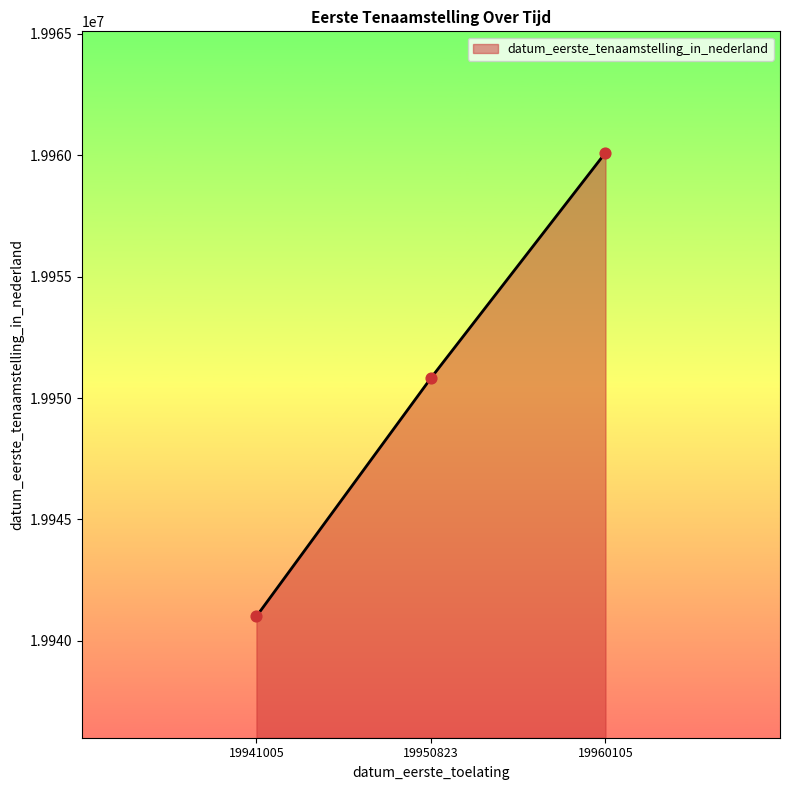

Approximately how many times larger is the value at 19960105 compared to 19950823?

1.0